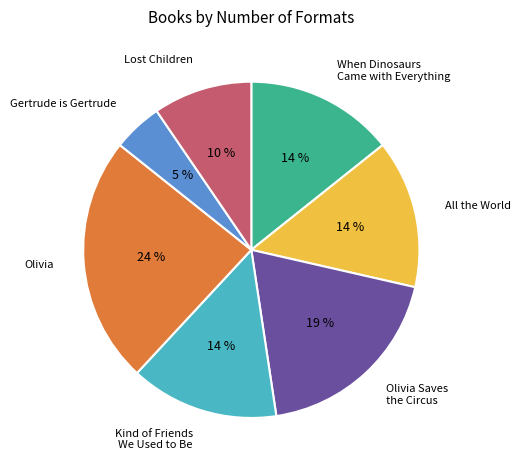

True or false: Olivia accounts for 35% of the total.

False